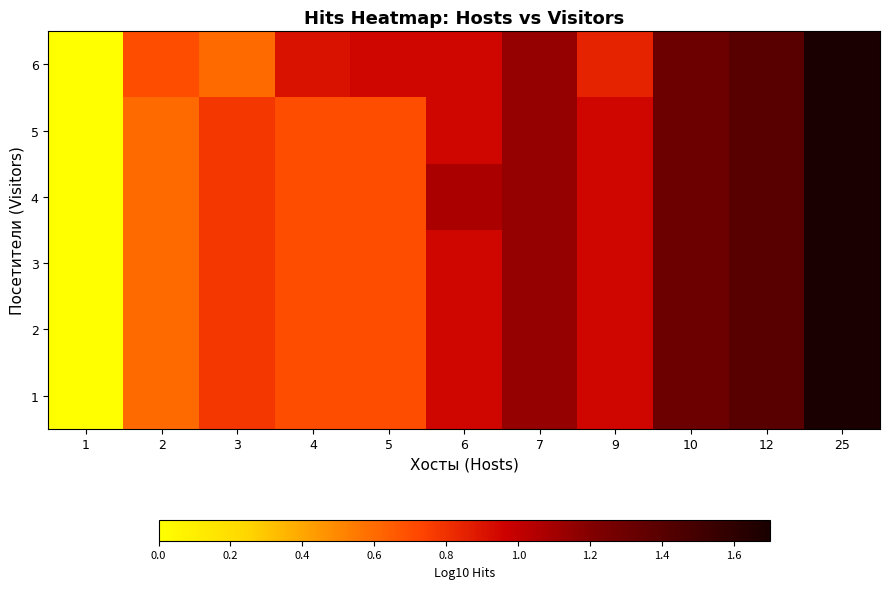

How many series are shown in this chart?

6